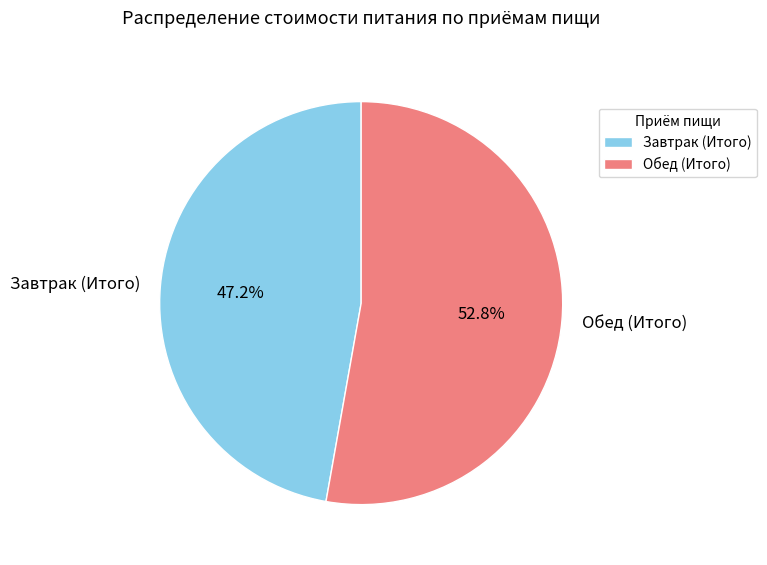

To the nearest percent, what portion does Обед (Итого) represent?

53%